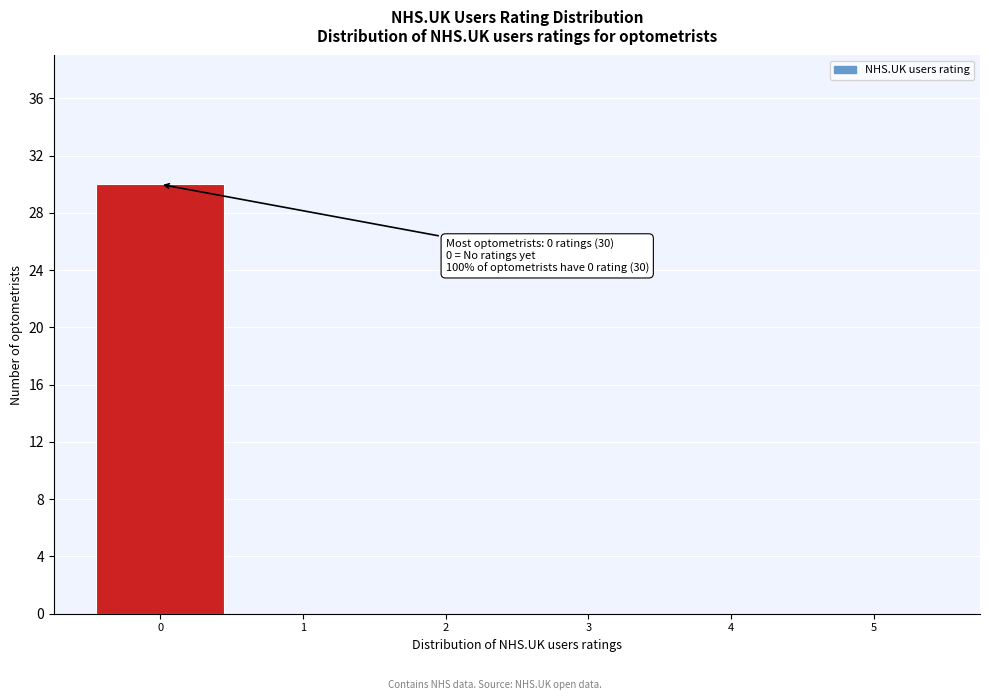

Reading left to right, list all the values displayed in this chart.

0=30	1=0	2=0	3=0	4=0	5=0